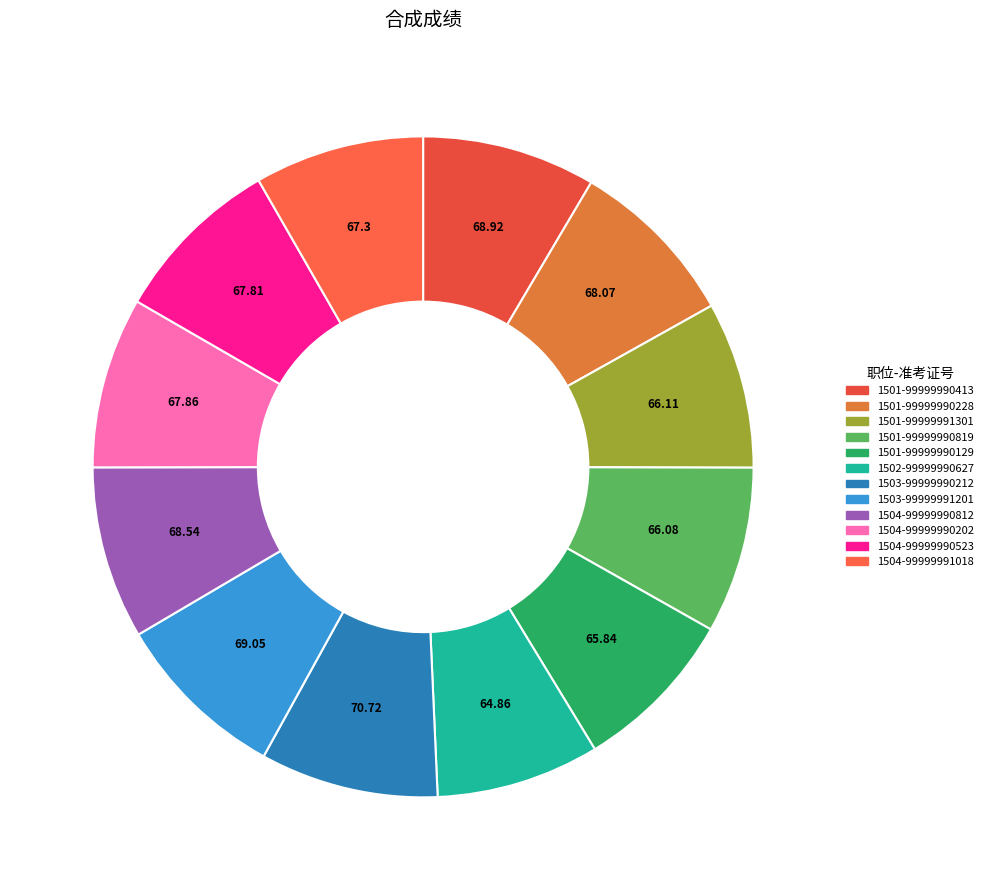

How many segments does this pie chart have?

12